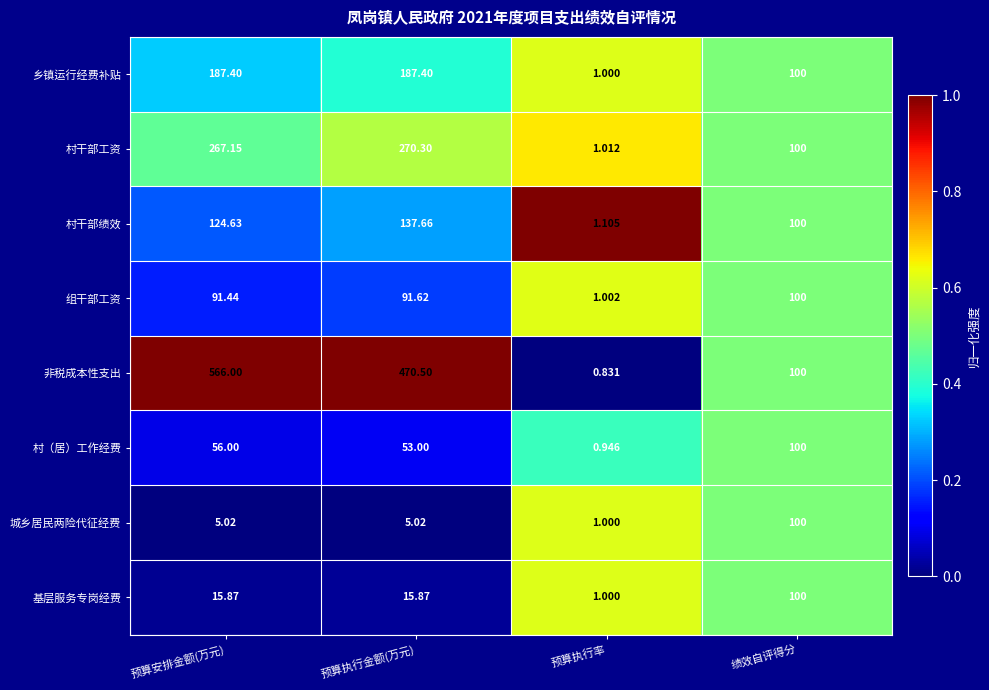

Rank the categories by 村（居）工作经费 value from lowest to highest.

预算执行率, 预算执行金额(万元), 预算安排金额(万元), 绩效自评得分